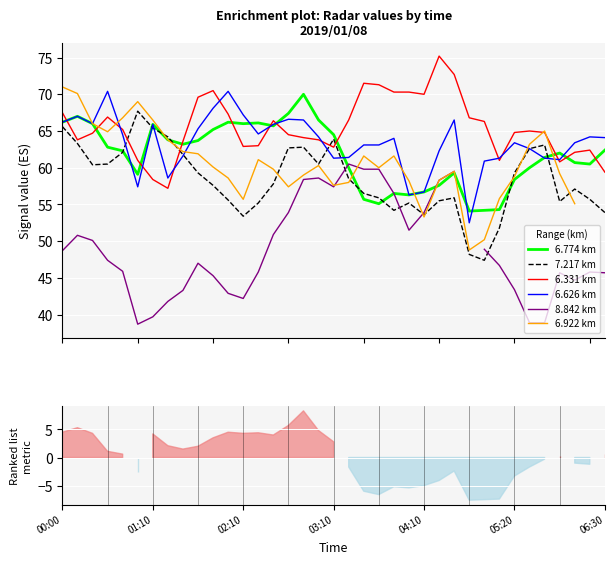

What is the difference between the 6.626 values at 2019/01/08 00:10 and 2019/01/08 05:10?

5.7